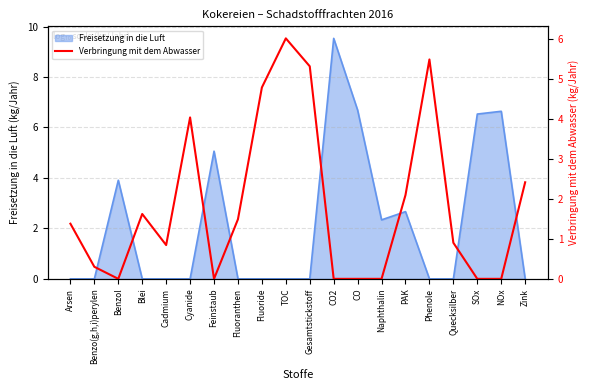

Is it true that the value at Naphthalin is 2.1?

False